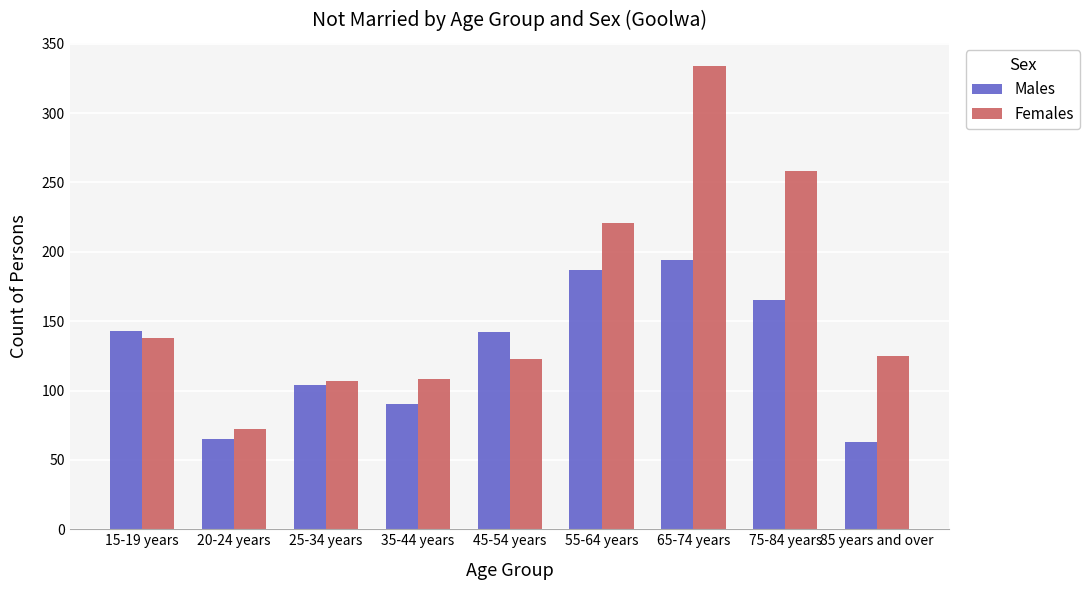

What is the label of the 6th bar from the right?

35-44 years